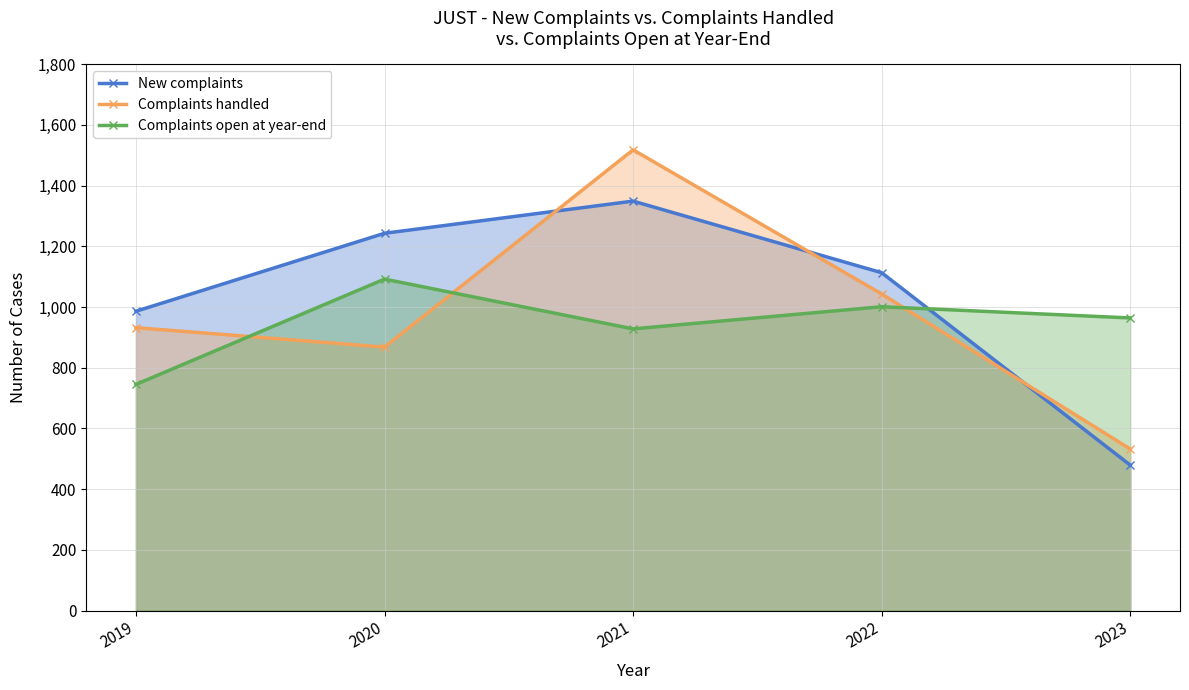

What is the spread (max minus min) of values at 2021?

590